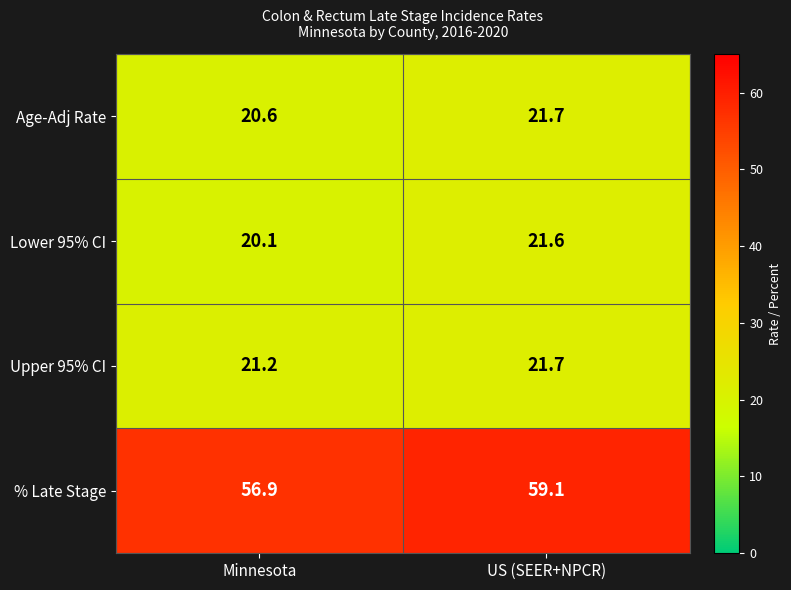

At how many categories does at least one series exceed 52?

2